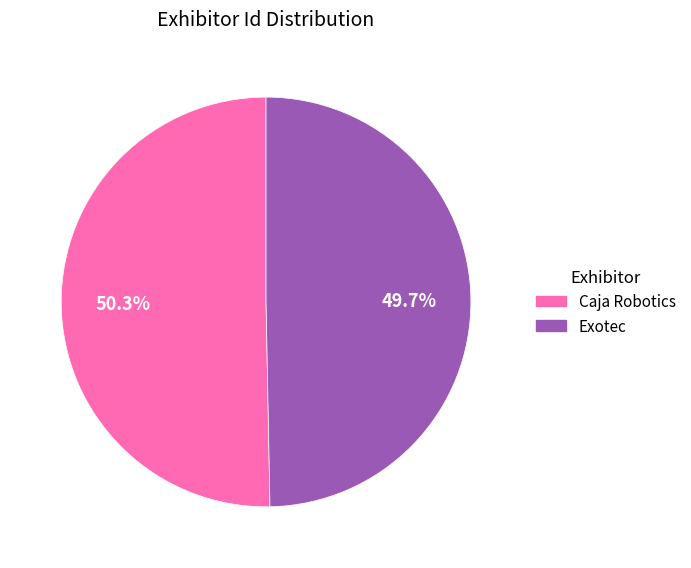

Do Exotec and Caja Robotics together represent more than half of the pie?

Yes